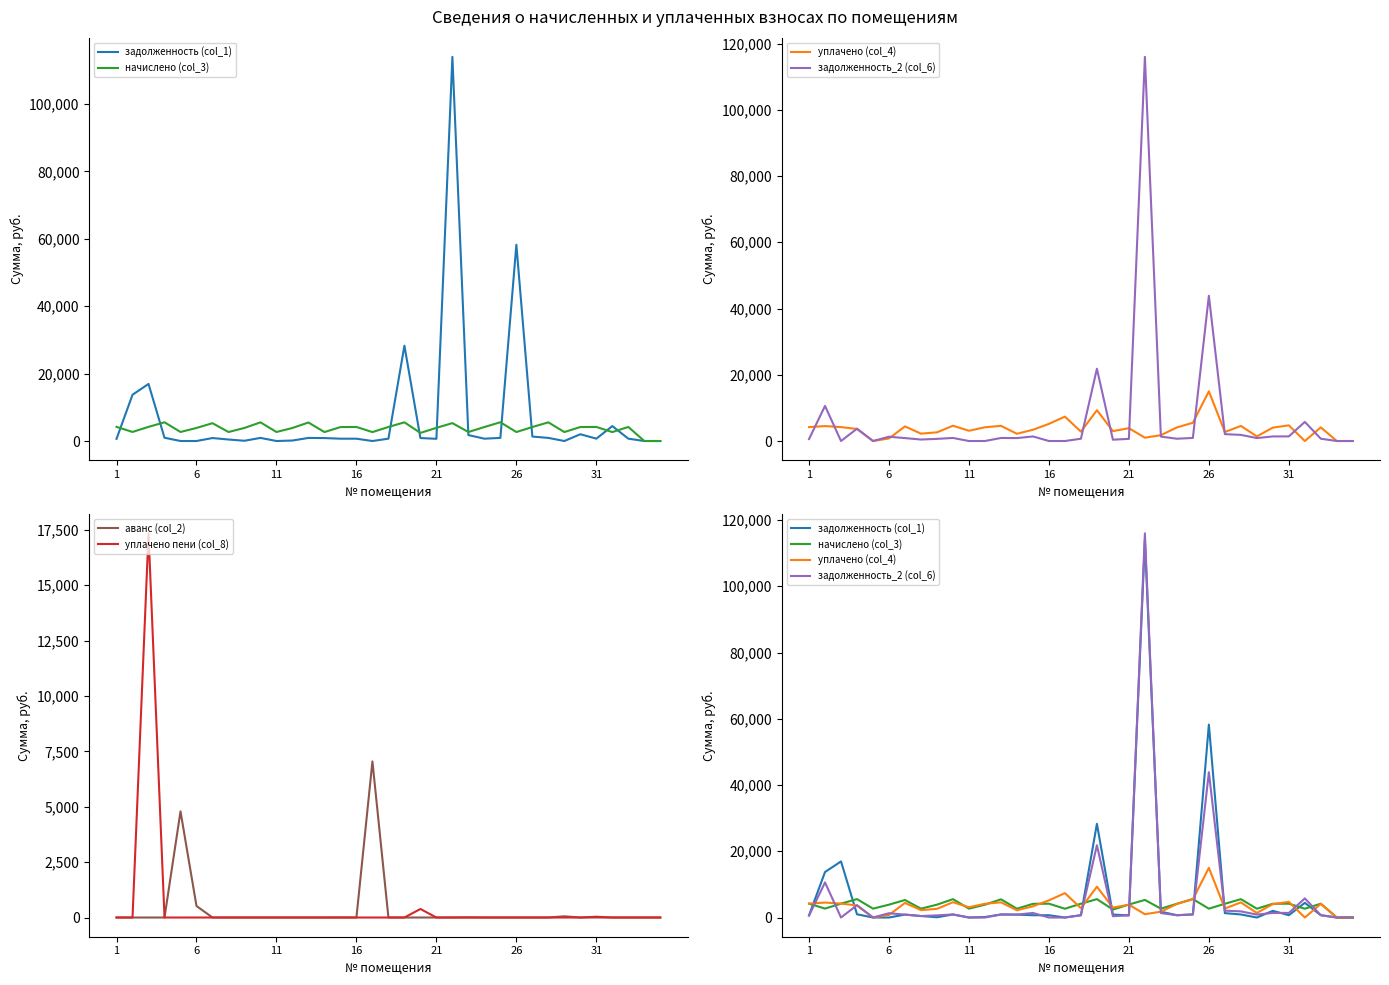

Where do задолженность (col_1) and уплачено пени (col_8) first cross each other?

6 and 11